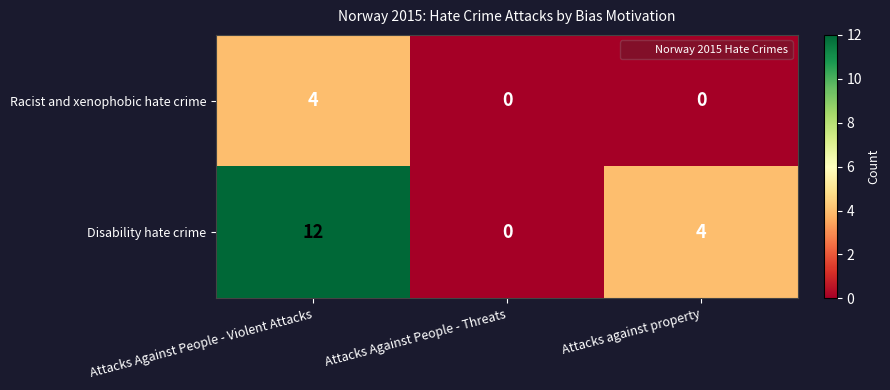

Count the number of data series in this chart.

2